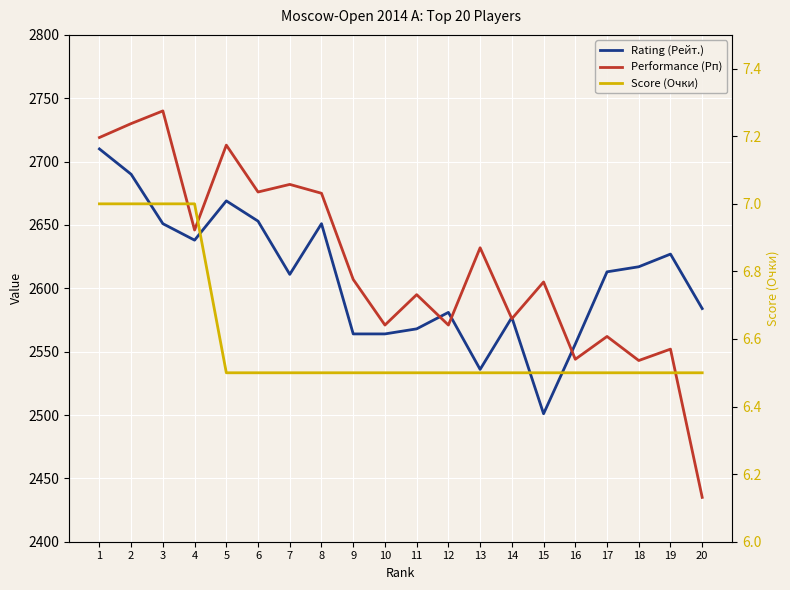

The Score (Очки) series shows 6.5 at 13. True or false?

True